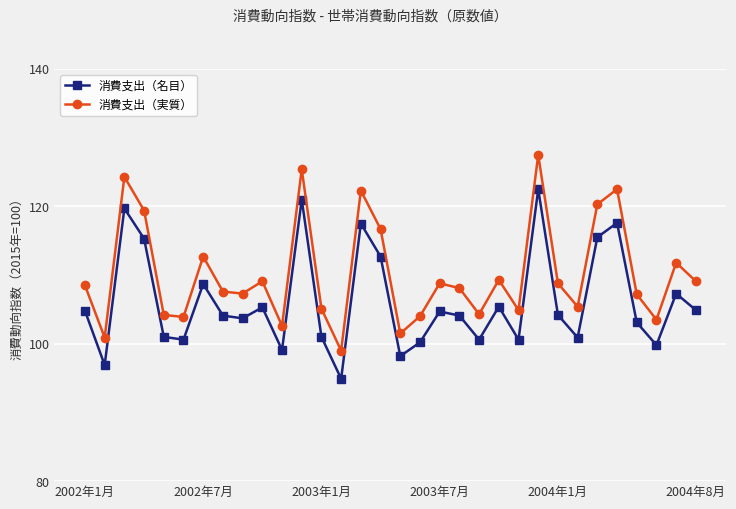

What is the difference between the maximum and minimum values in the 消費支出（名目） series?

27.6